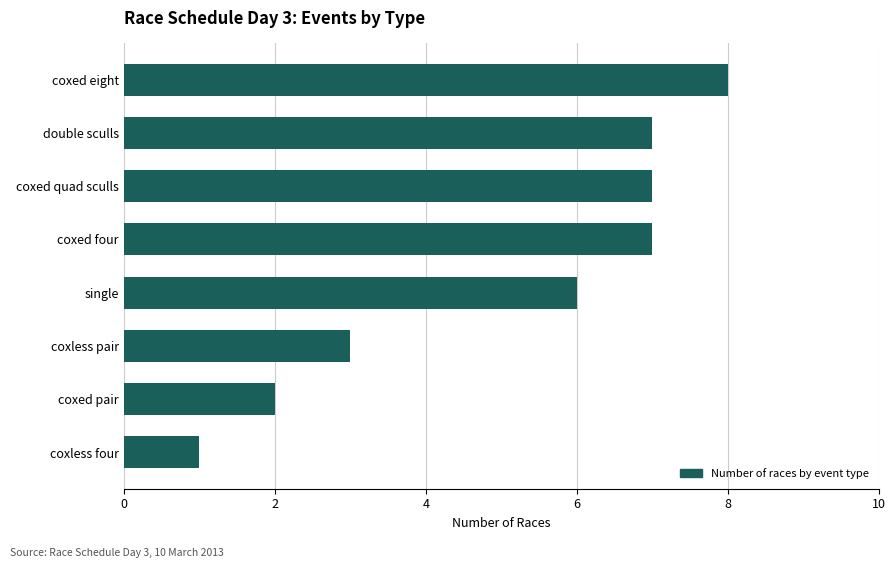

What is the label of the 3rd bar from the bottom?

coxless pair